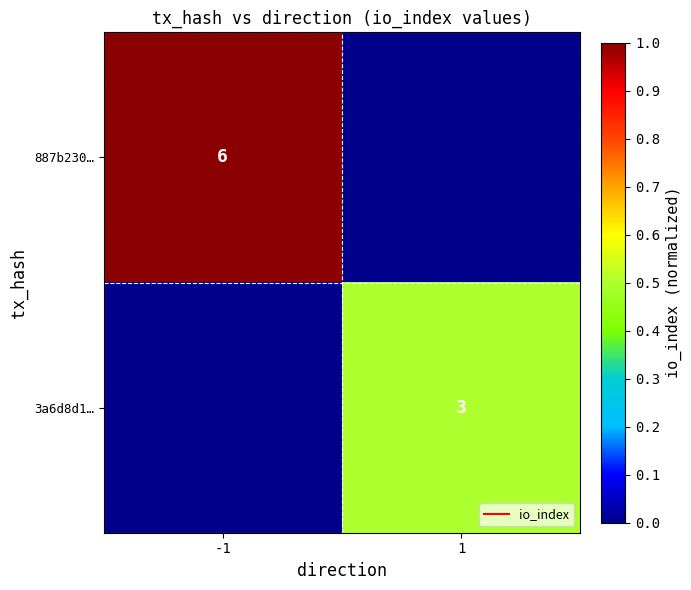

True or false: 887b230… has a value of 0.5 at -1.

False